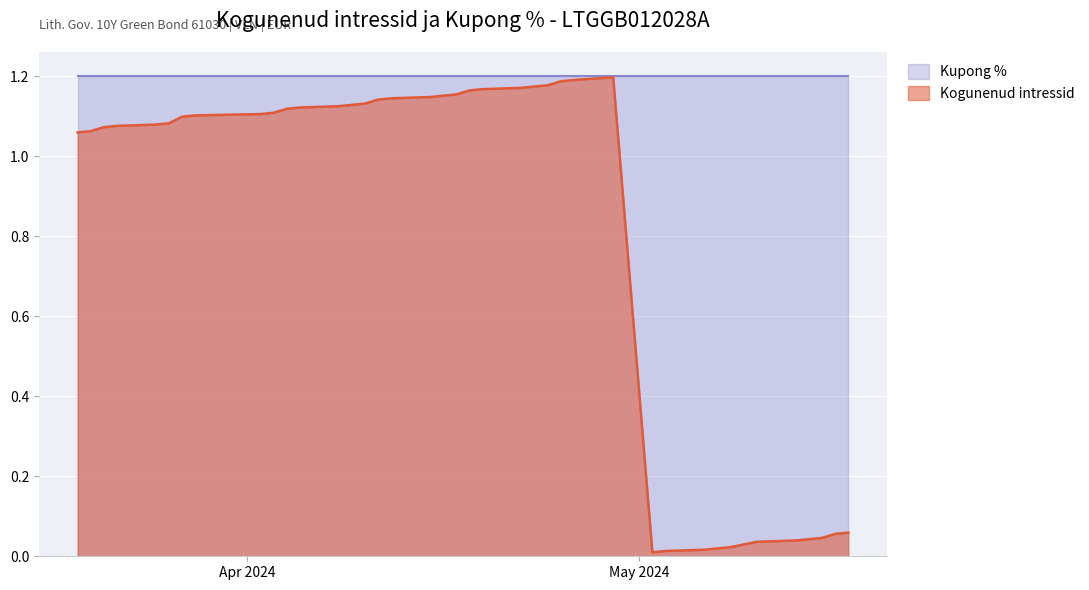

Does the chart display data point markers on the line(s)?

No